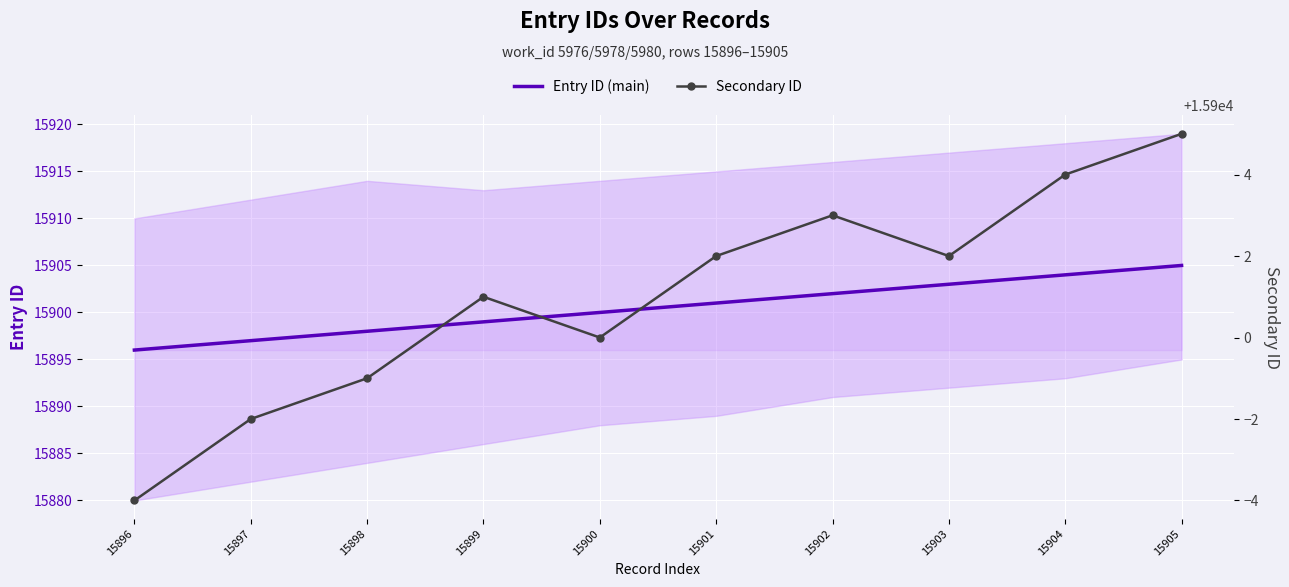

The value of Entry ID (main) at 15904 is 15904. True or false?

True